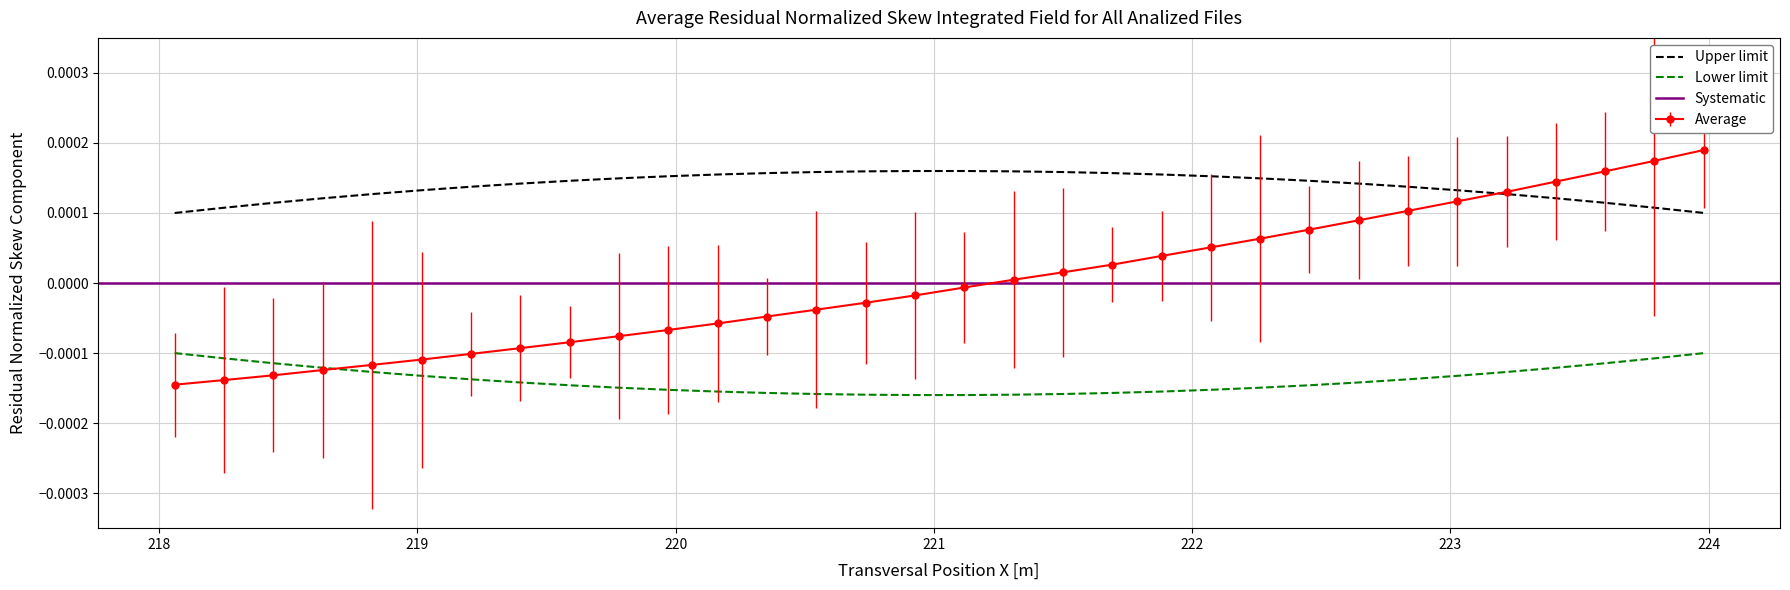

True or false: Upper limit and Lower limit intersect in this chart.

False